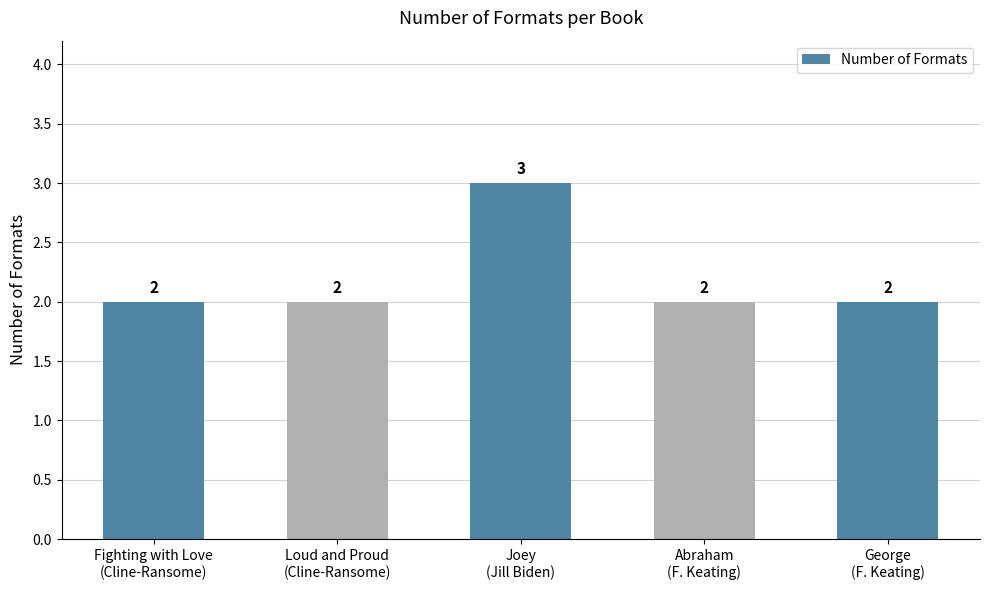

Reading left to right, extract all data points from this chart.

Fighting with Love
(Cline-Ransome)=2	Loud and Proud
(Cline-Ransome)=2	Joey
(Jill Biden)=3	Abraham
(F. Keating)=2	George
(F. Keating)=2